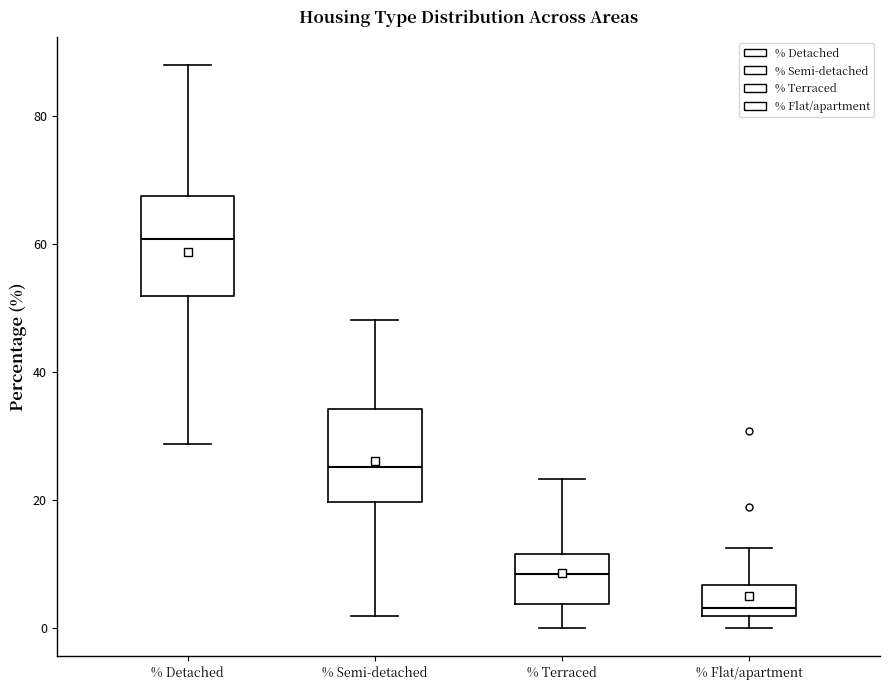

Which box's median line is the lowest?

% Flat/apartment